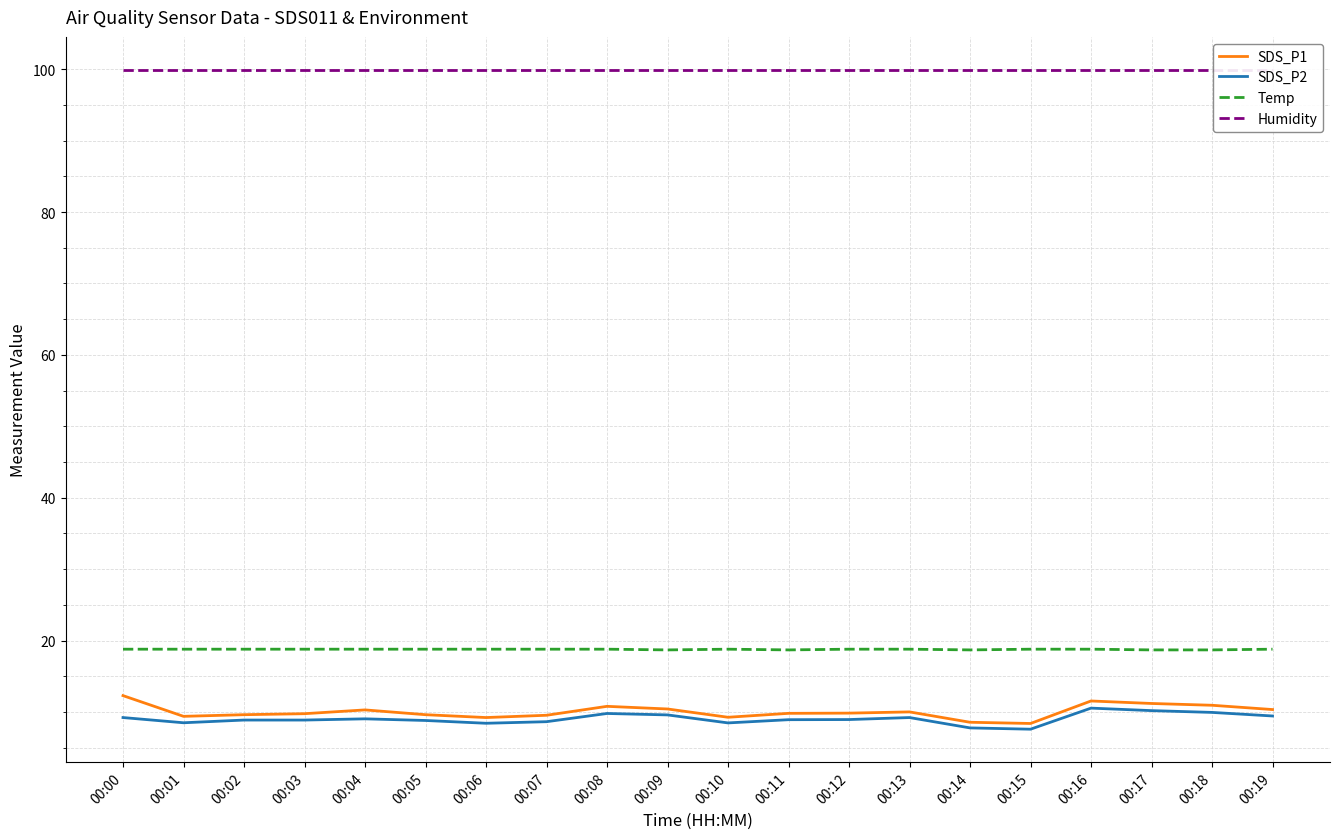

At which label is SDS_P2 closest to 9?

00:04